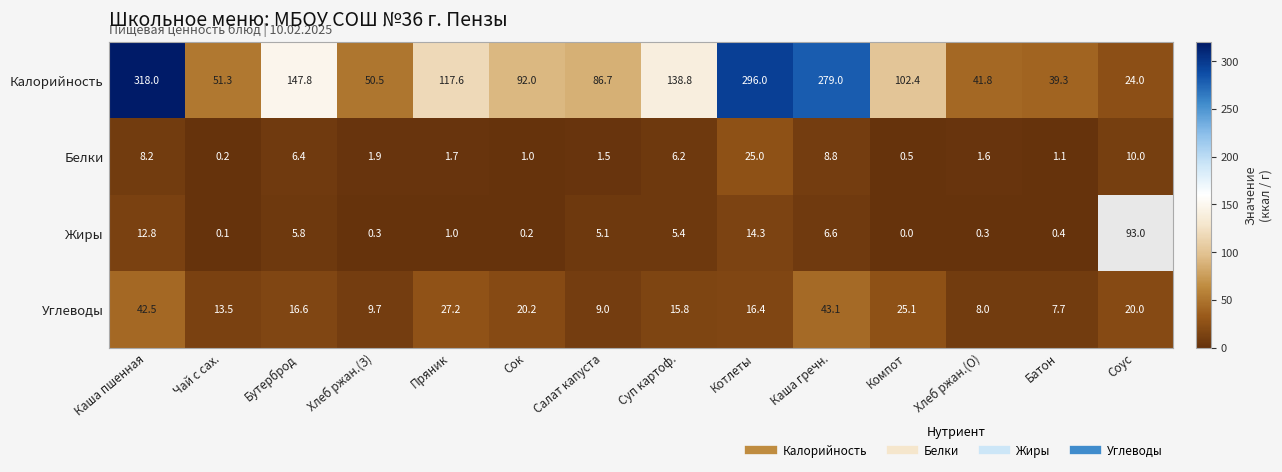

Count the number of data series in this chart.

4